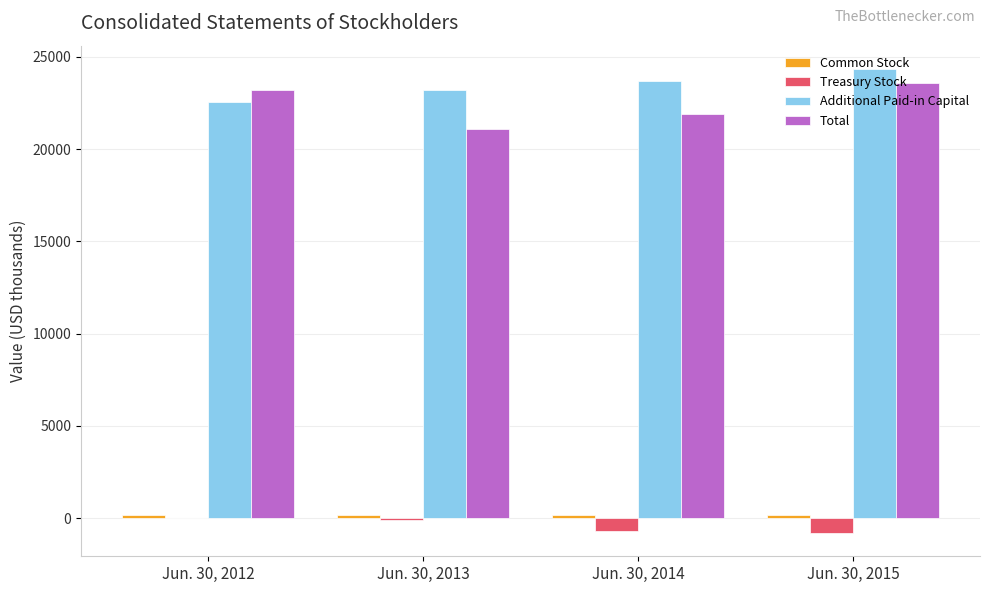

Is the value of Total at Jun. 30, 2012 greater than the value of Treasury Stock at Jun. 30, 2013?

Yes